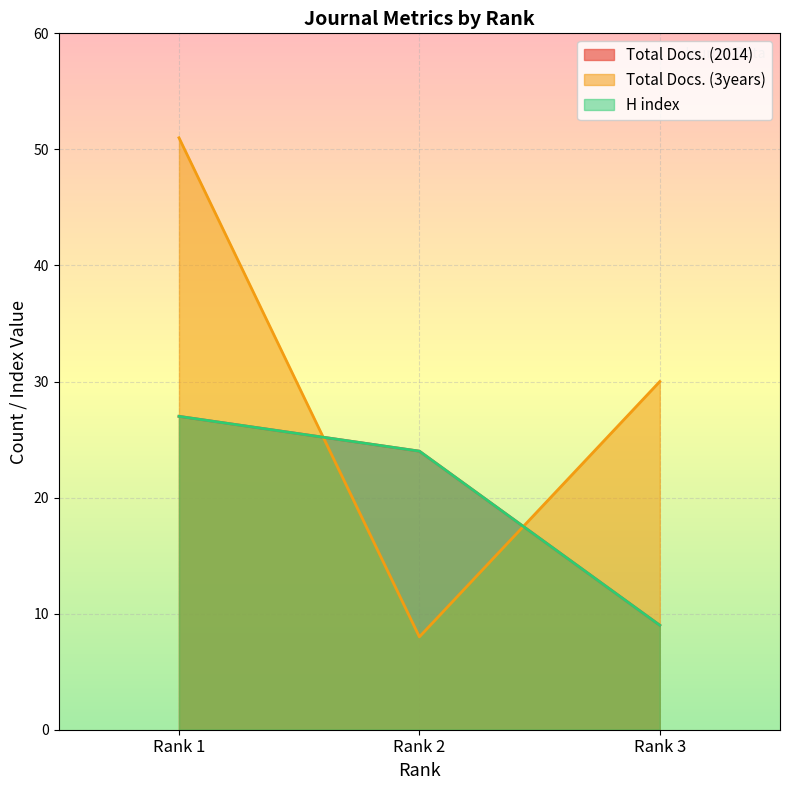

True or false: Total Docs. (3years) has a value of 39 at Rank 3.

False